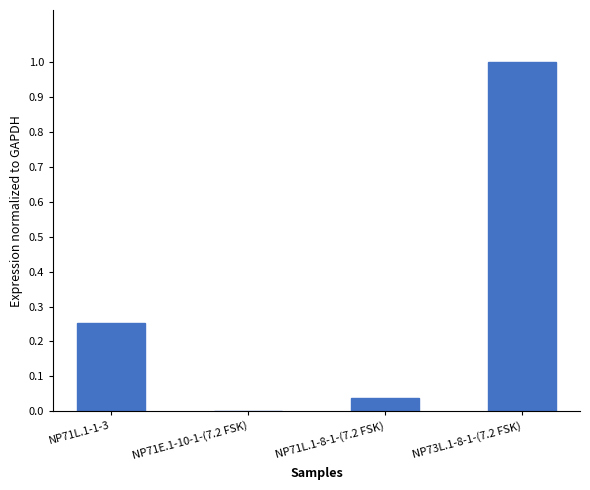

The value at NP71E.1-10-1-(7.2 FSK) is 0.0. True or false?

True